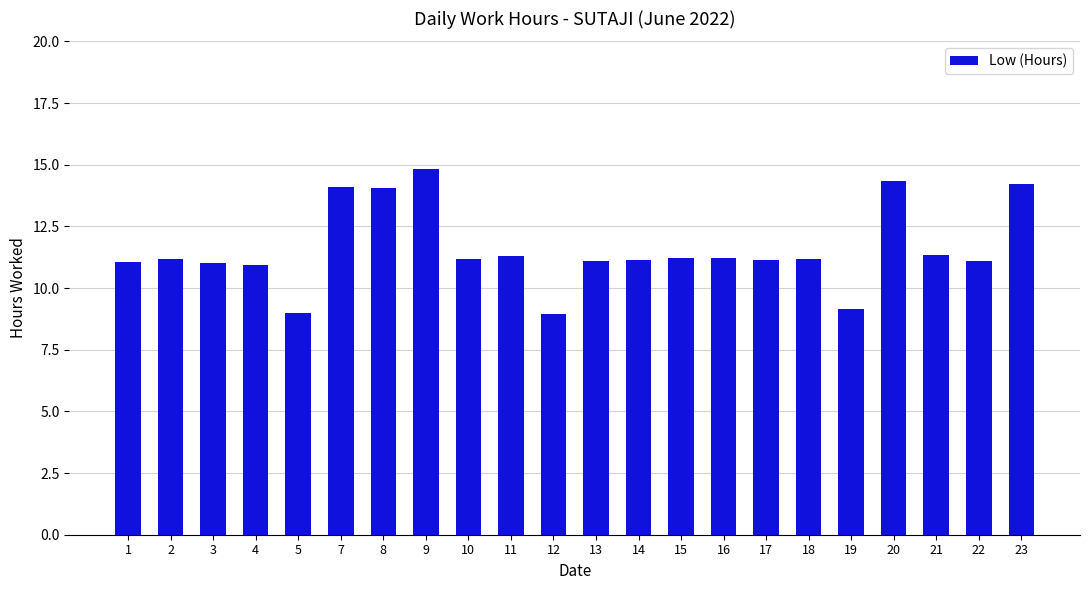

What is the difference between the maximum and minimum values?

5.9